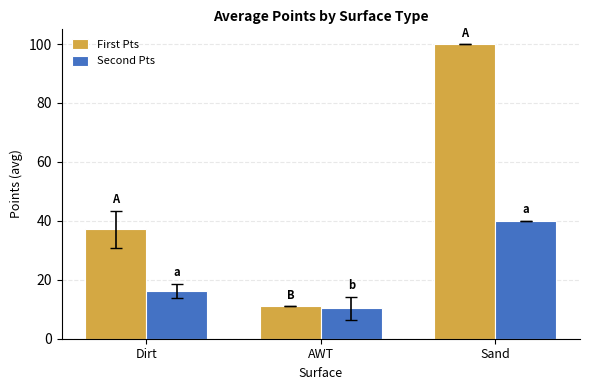

What is the spread (max minus min) of values at Dirt?

21.0